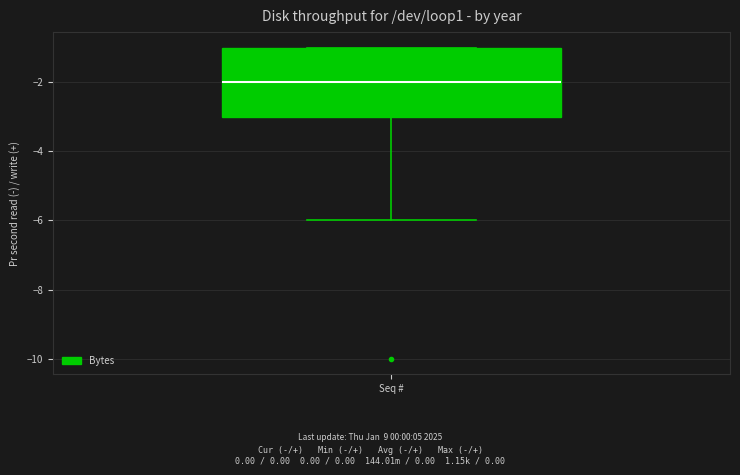

Where does the median line of the box for Seq # sit on the y-axis? The values are not printed on the chart, so give them approximately, as read against the axis.

-2